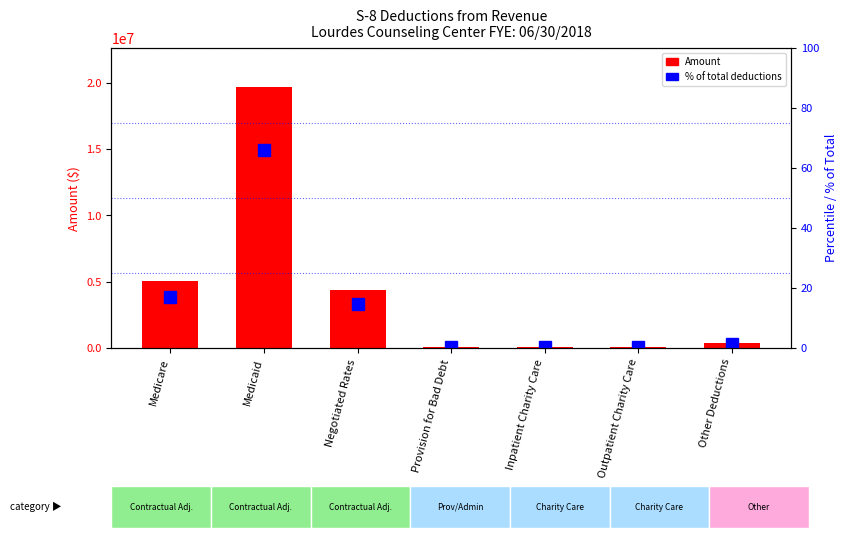

What value does the Amount series have at Medicare?

5014120.0